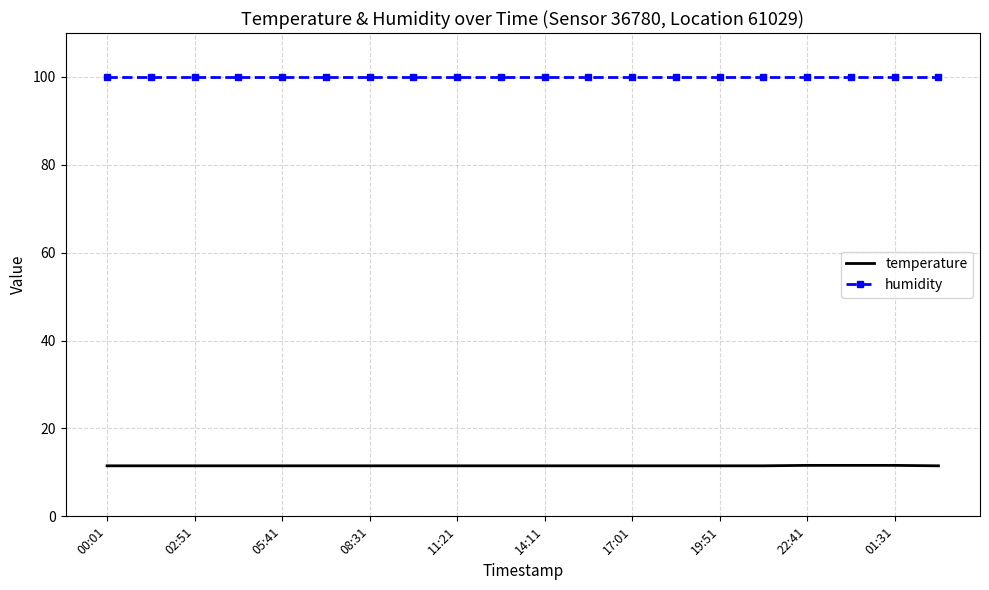

True or false: temperature and humidity intersect in this chart.

False